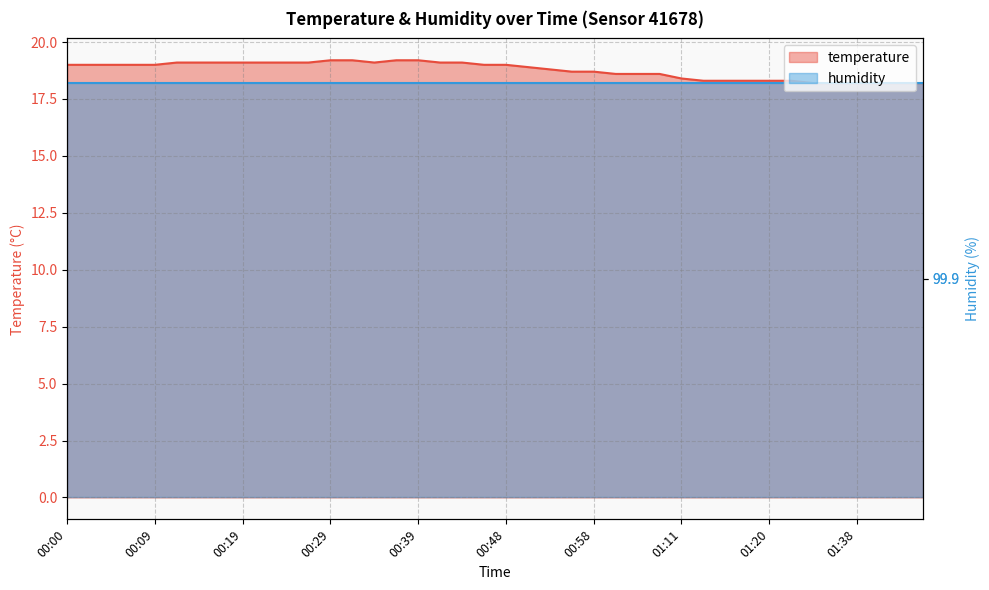

Reading left to right, what are all the values shown in this chart?

00:00=19.0	00:02=19.0	00:05=19.0	00:07=19.0	00:09=19.0	00:12=19.1	00:14=19.1	00:17=19.1	00:19=19.1	00:22=19.1	00:24=19.1	00:26=19.1	00:29=19.2	00:31=19.2	00:34=19.1	00:36=19.2	00:39=19.2	00:41=19.1	00:43=19.1	00:46=19.0	00:48=19.0	00:51=18.9	00:53=18.8	00:56=18.7	00:58=18.7	01:00=18.6	01:03=18.6	01:06=18.6	01:11=18.4	01:13=18.3	01:15=18.3	01:18=18.3	01:20=18.3	01:31=18.3	01:33=18.2	01:36=18.2	01:38=18.2	01:41=18.2	01:43=18.2	01:45=18.2